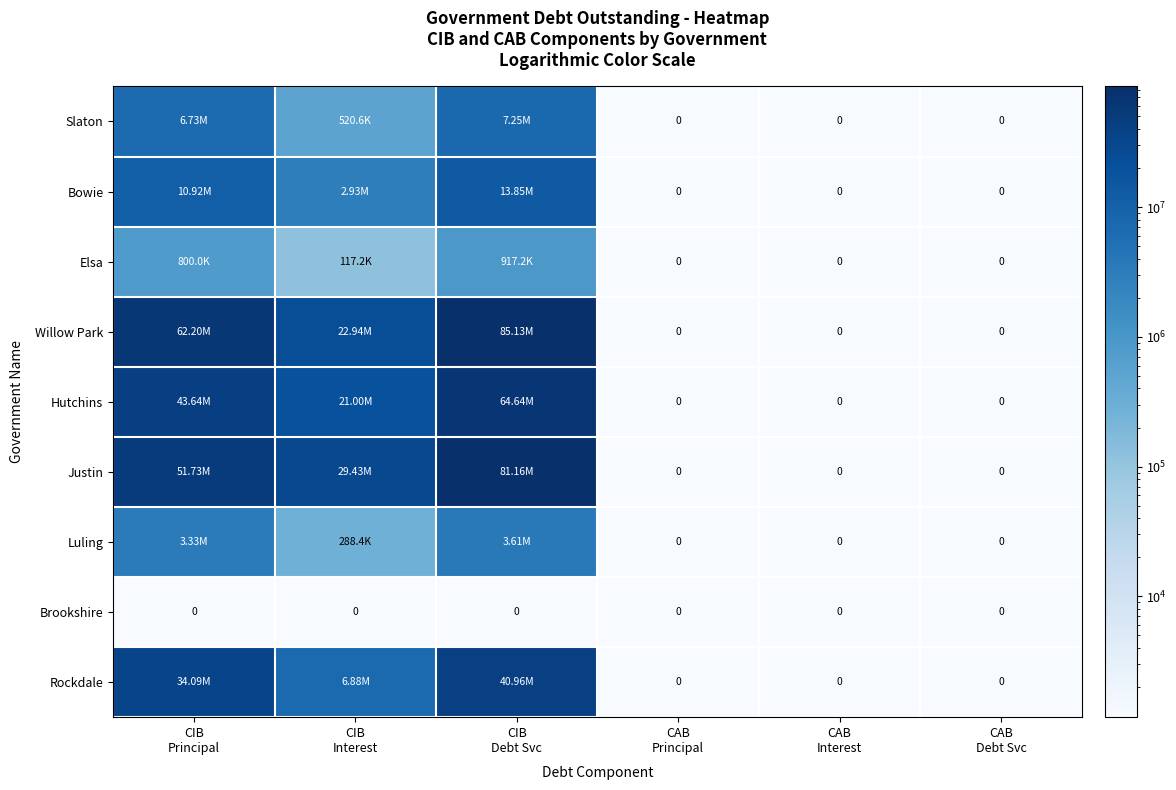

Is the value of Hutchins at CAB Principal greater than the value of Justin at CIB Debt Svc?

No